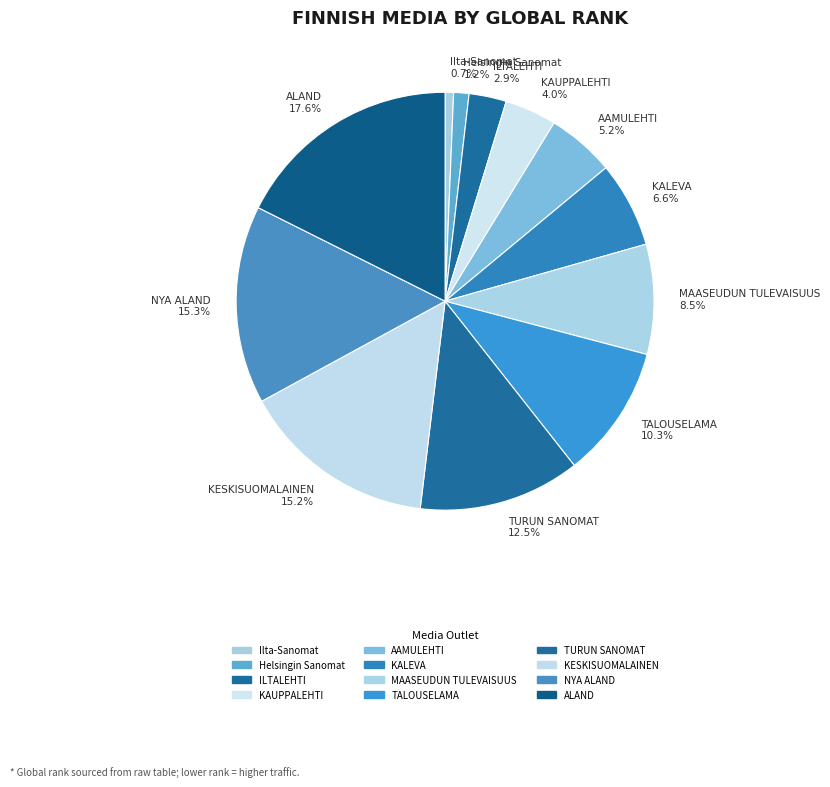

The NYA ALAND slice represents 15% of the pie. True or false?

True